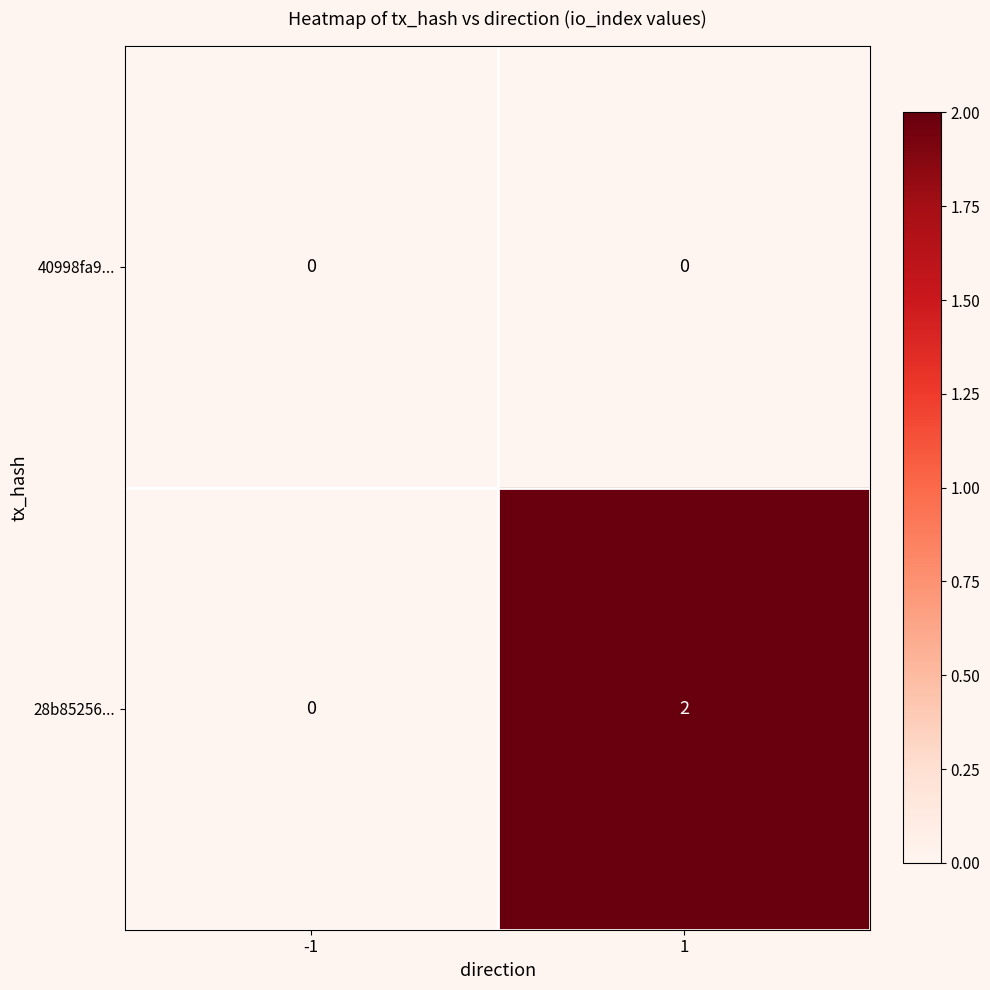

How many distinct data groups are displayed?

2